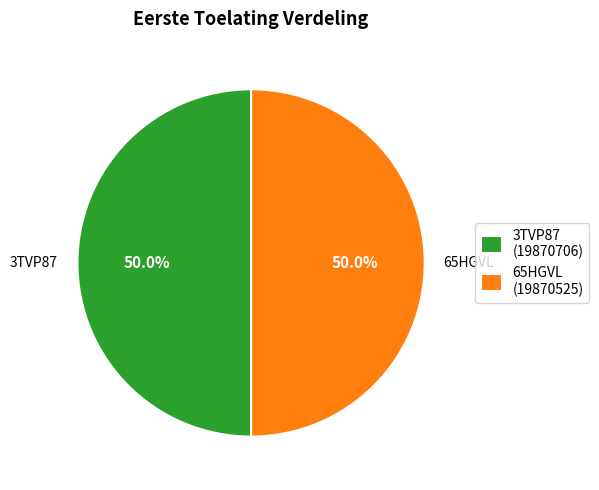

What portion of the pie excludes 3TVP87?

50.0%